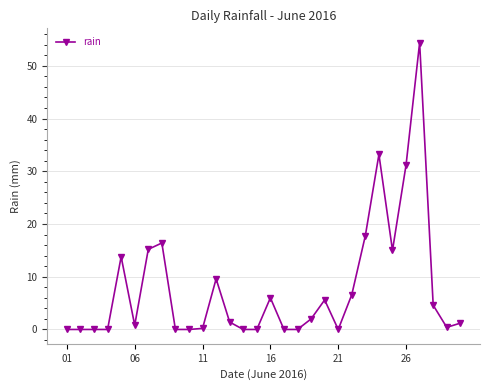

What is the greatest value displayed?

54.4